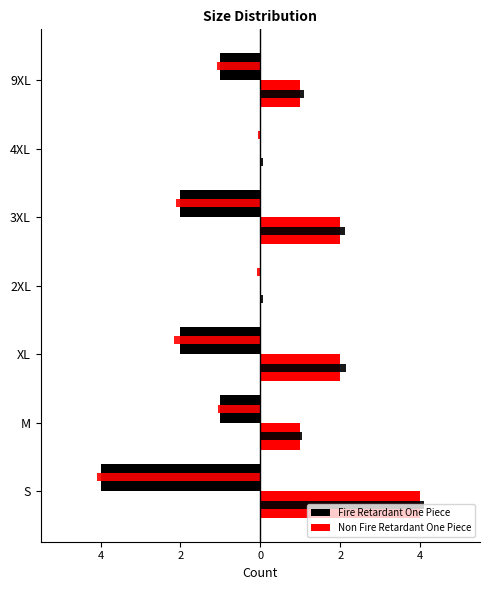

Is the value of Non Fire Retardant One Piece at 2XL greater than the value of Fire Retardant One Piece at M?

Yes